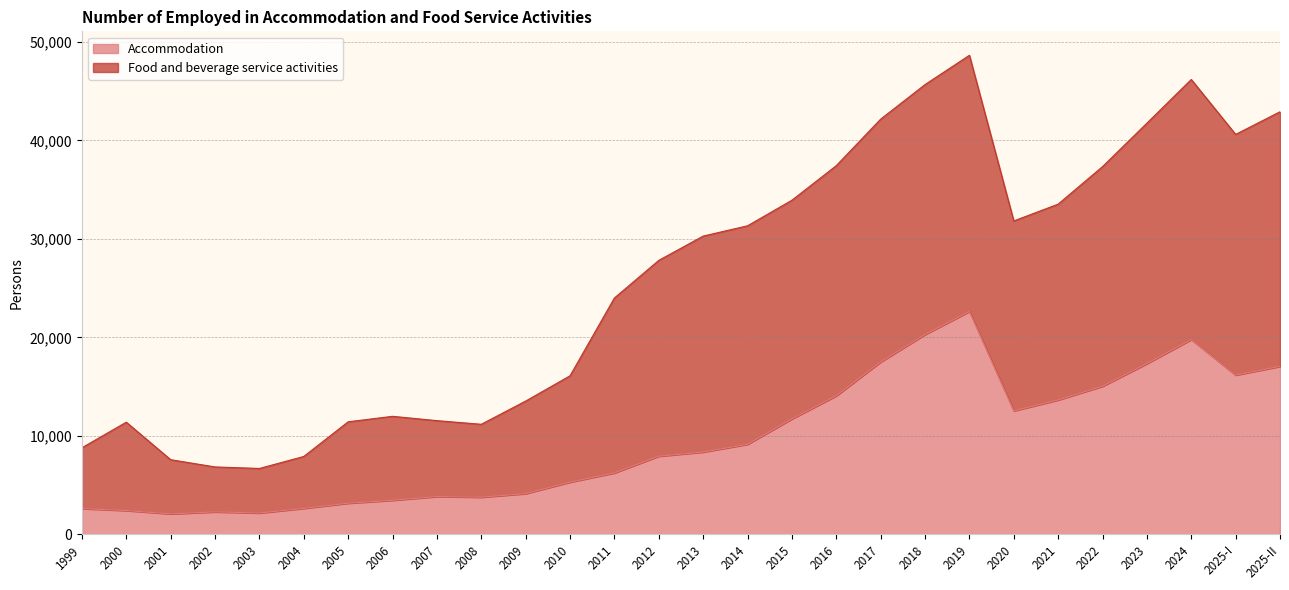

At which category is the sum across all series the highest?

2019